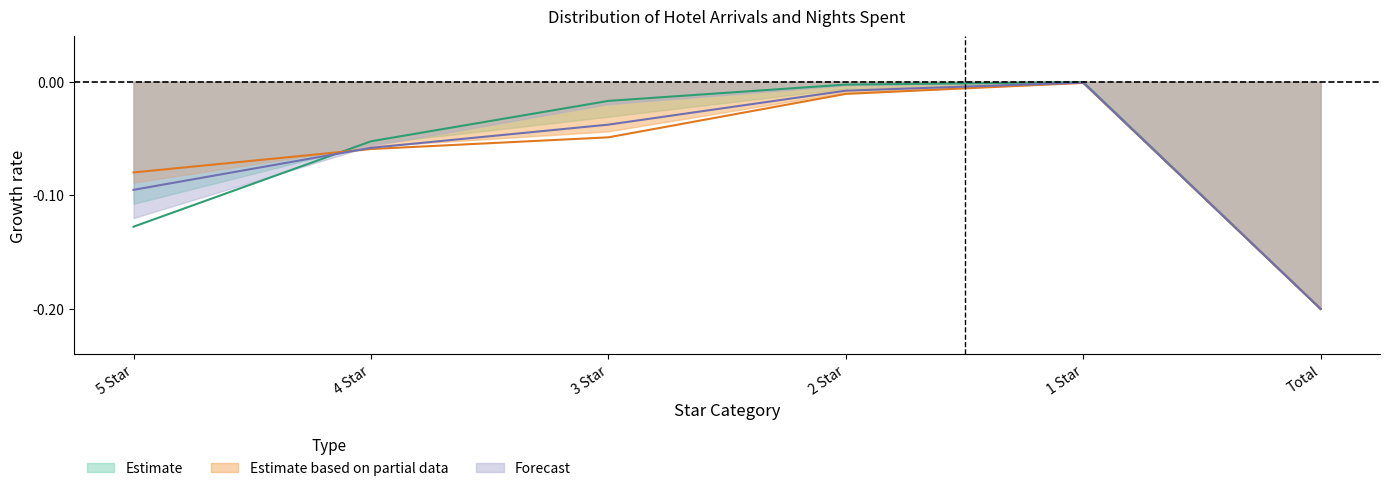

At which category is the sum across all series the highest?

1 Star